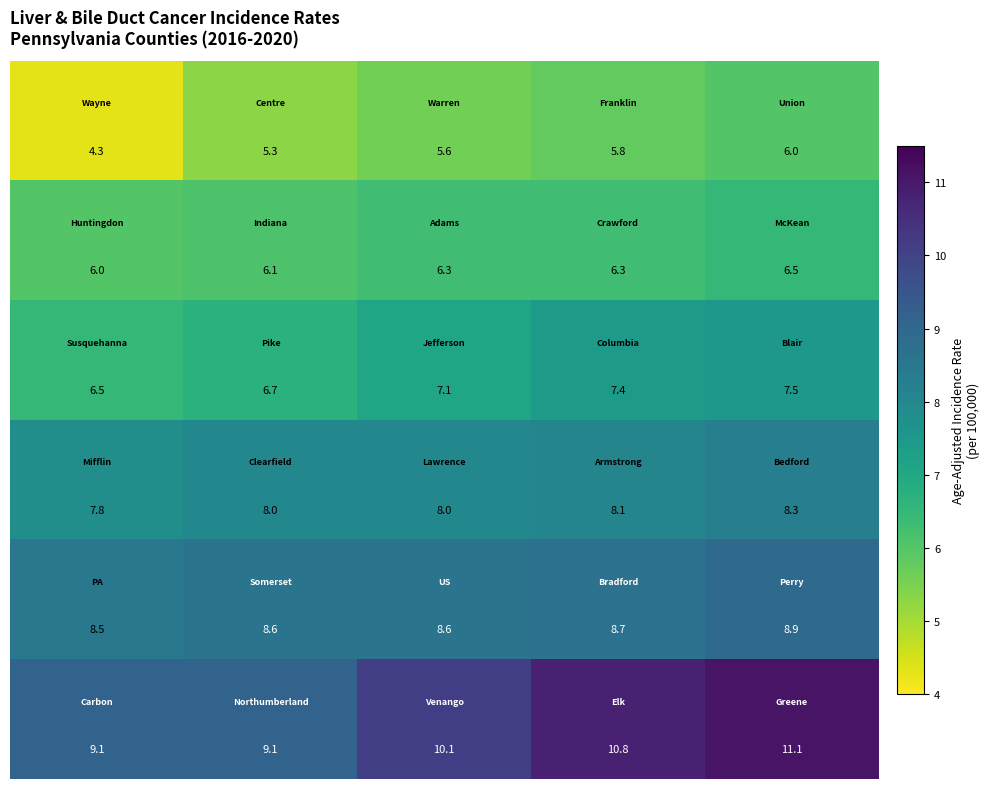

At how many categories does at least one series exceed 6?

5